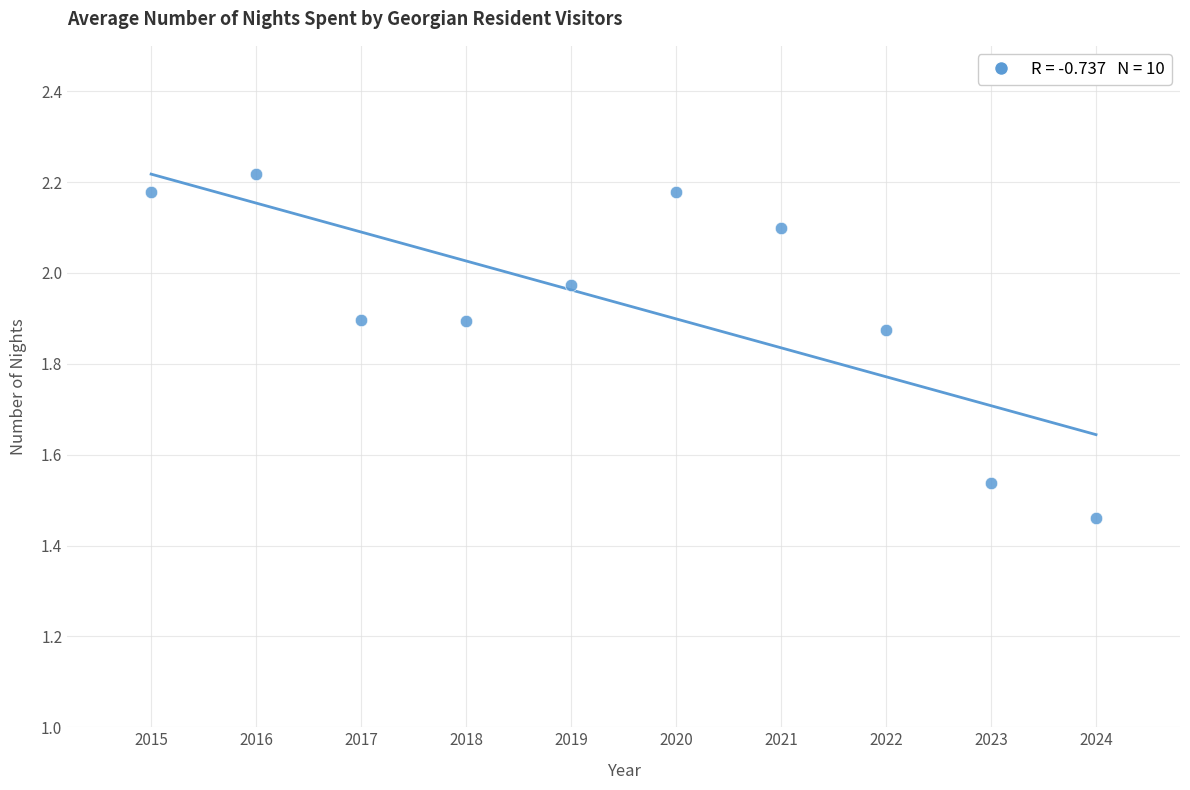

What is the range of Y values (max minus min)?

0.8